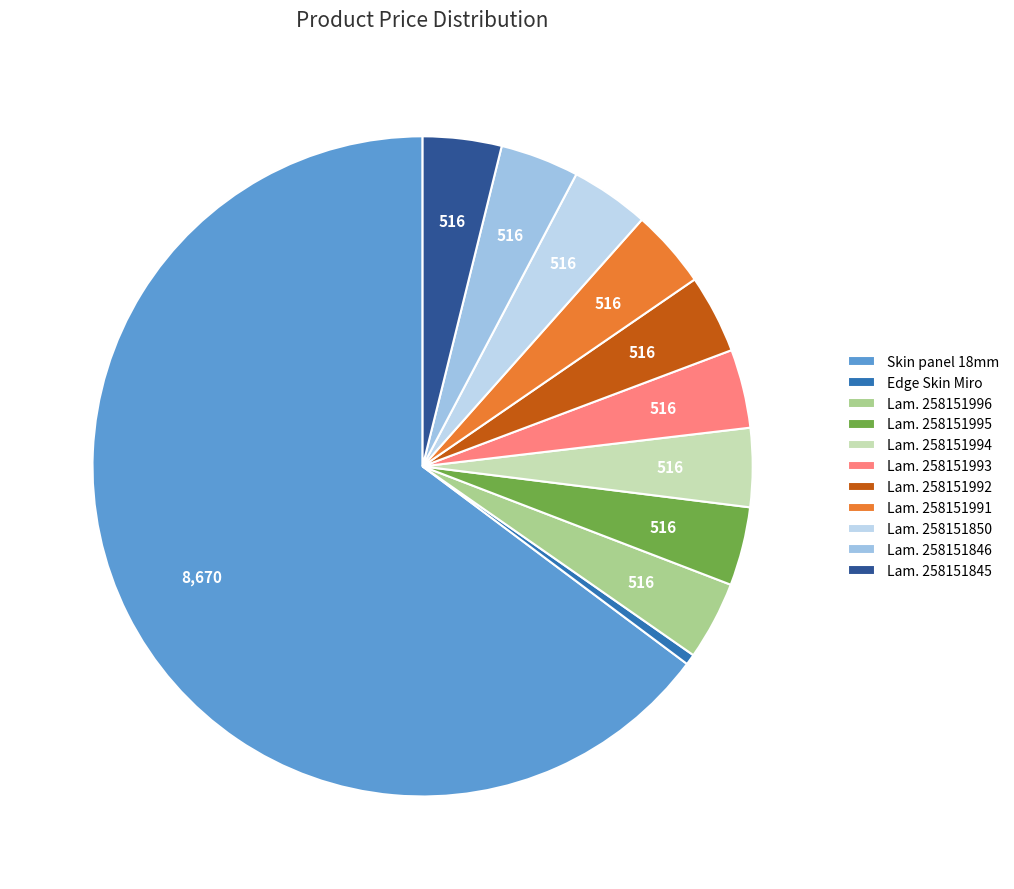

To the nearest percent, what is the average slice percentage?

9%